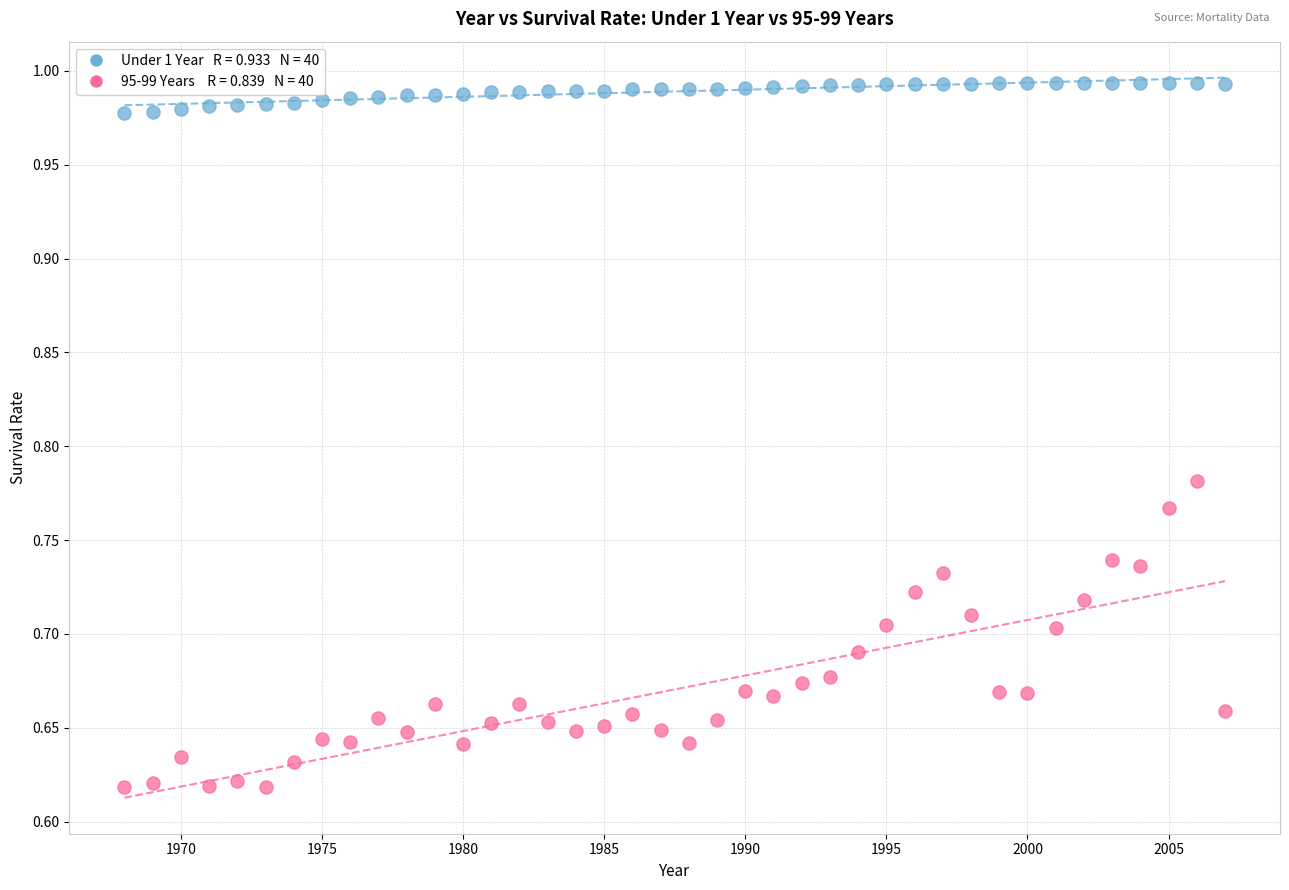

Across all data points, what is the range of X values (max minus min)?

39.0